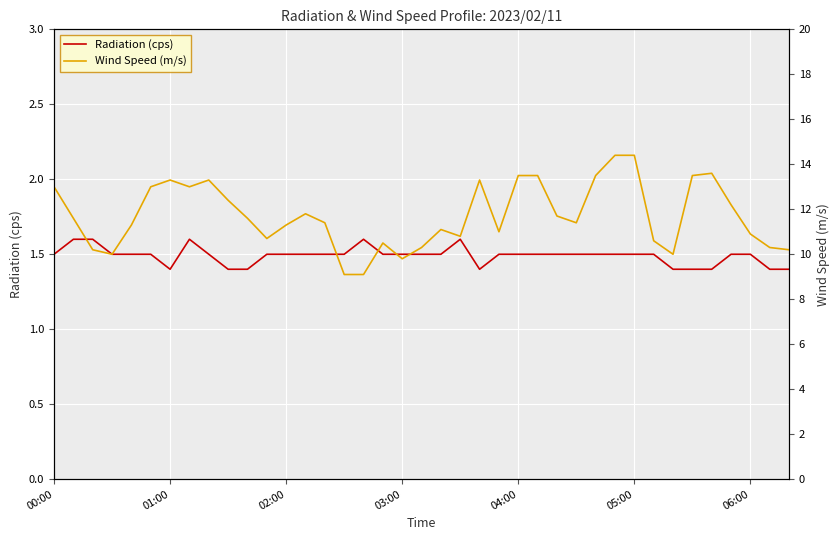

The value of Radiation (cps) at 01:00 is 2.4. True or false?

False